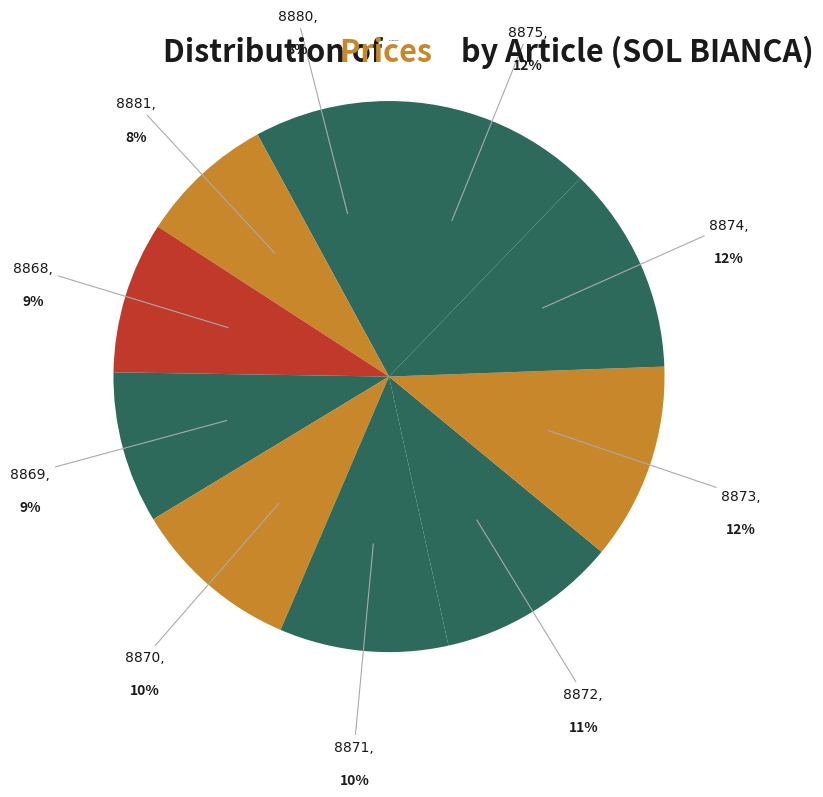

Count the number of slices in the pie.

10